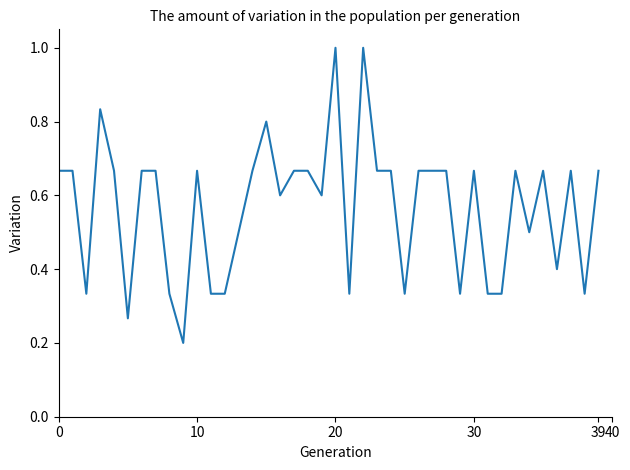

What is the maximum value shown in the chart?

1.0